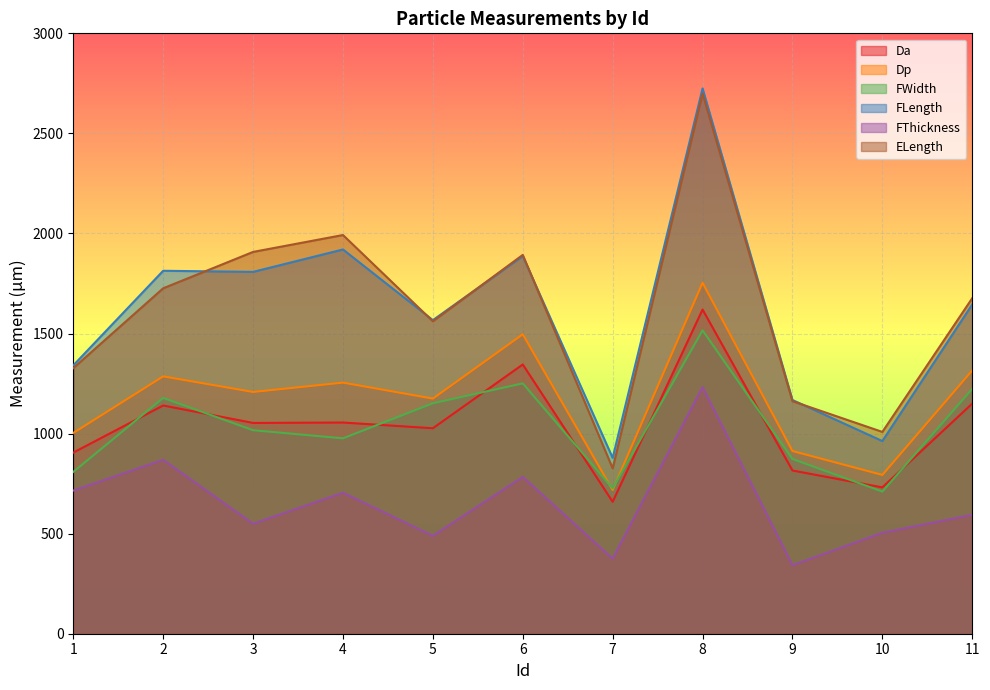

The value of FLength at 4 is 1920.0. True or false?

True